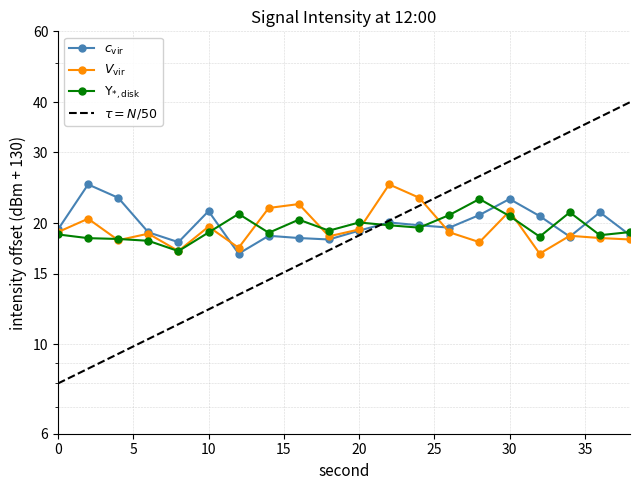

What is the spread (max minus min) of values at 6?

0.9